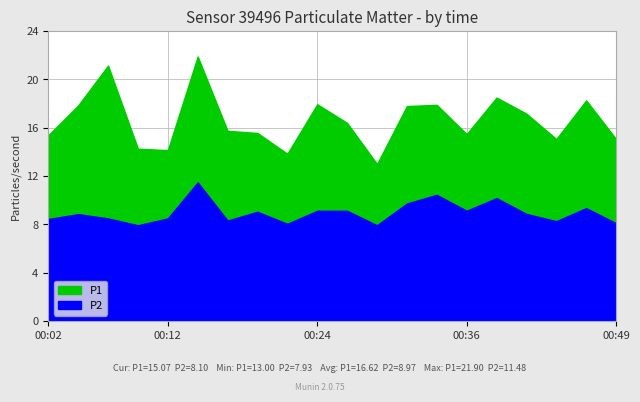

Rank the categories by P2 value from highest to lowest.

00:14, 00:34, 00:38, 00:31, 00:46, 00:24, 00:26, 00:36, 00:19, 00:41, 00:04, 00:07, 00:12, 00:02, 00:16, 00:44, 00:49, 00:21, 00:09, 00:29